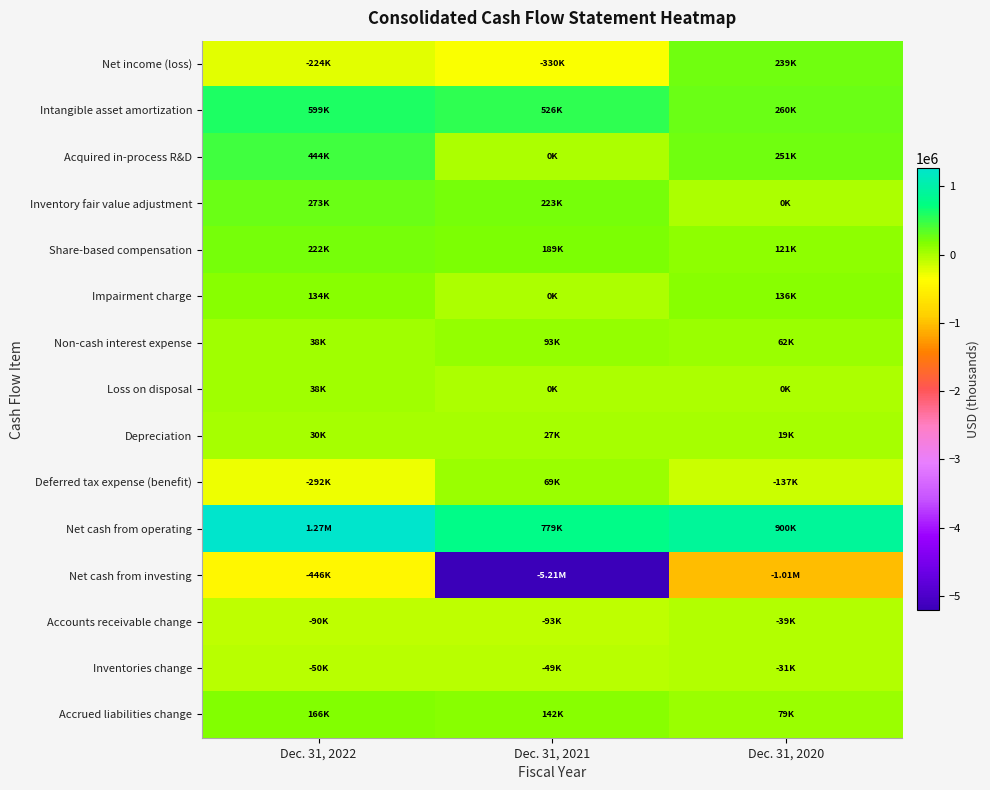

How many categories are shown in the chart?

3